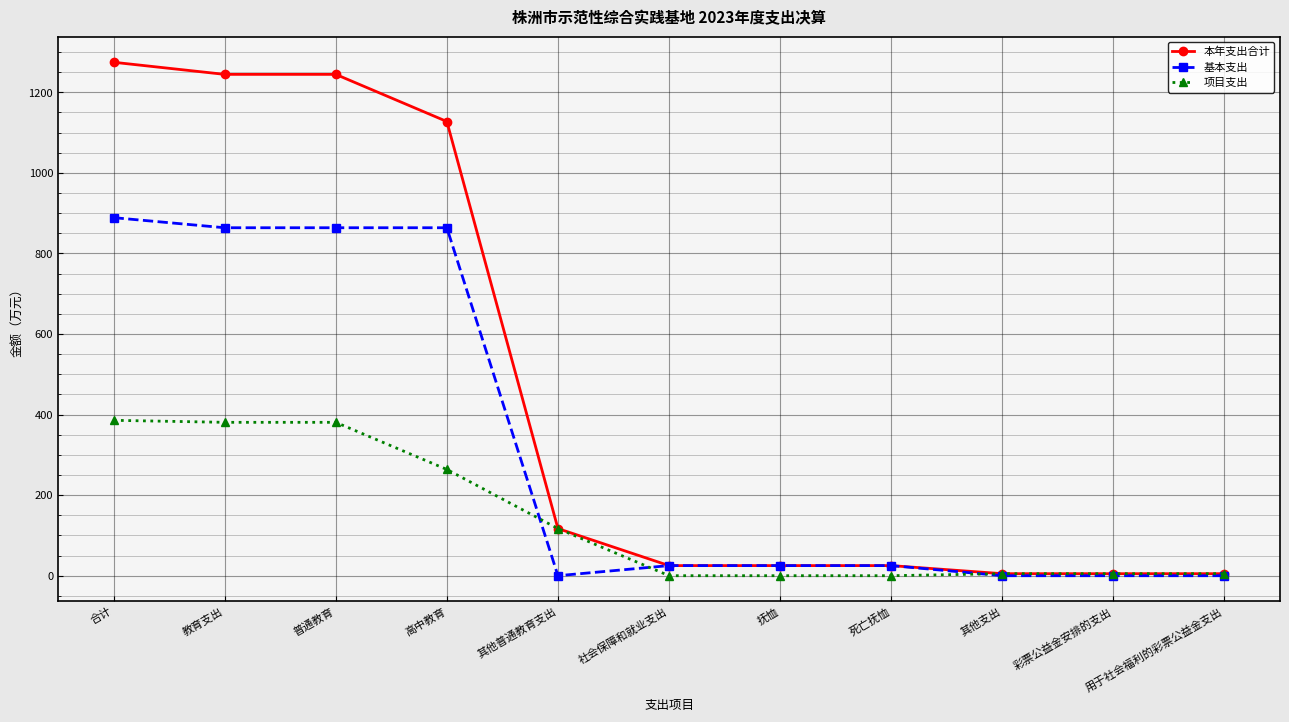

How many data points in 本年支出合计 are less than 25?

3